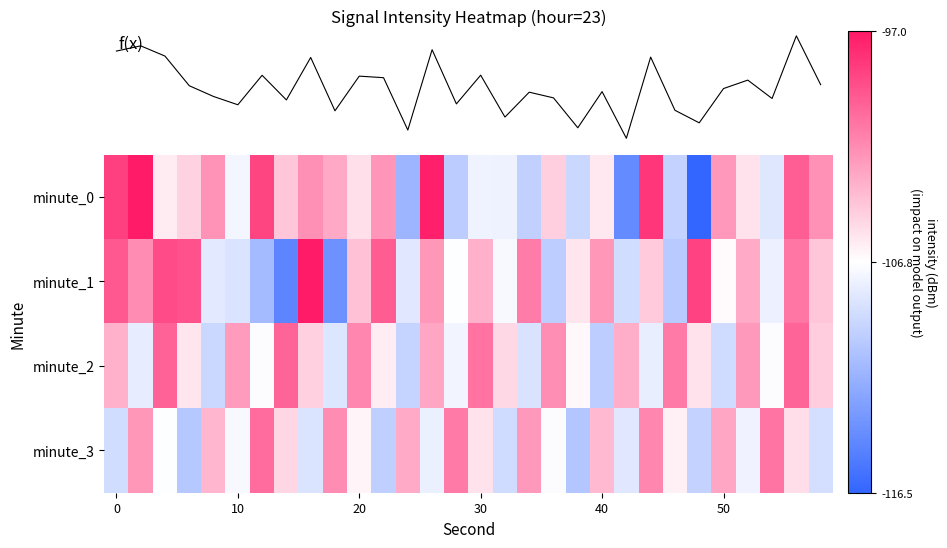

Reading right to left, what are all the values shown in this chart?

minute_0: -102.1	-100.0	-108.3	-105.5	-102.4	-116.5	-109.6	-98.3	-114.1	-105.8	-109.3	-104.7	-109.7	-107.5	-107.5	-109.9	-97.3	-111.4	-102.3	-105.4	-103.1	-102.1	-104.4	-98.9	-107.3	-102.2	-104.9	-106.0	-97.1	-98.7
minute_1: -104.3	-101.0	-107.7	-103.2	-106.5	-98.8	-110.1	-104.6	-108.9	-102.3	-105.7	-109.9	-101.2	-107.1	-103.5	-106.8	-102.3	-108.2	-99.9	-104.1	-113.7	-97.1	-114.5	-111.0	-108.5	-108.1	-99.4	-99.2	-101.9	-99.6
minute_2: -104.7	-100.2	-106.9	-102.5	-109.0	-105.6	-101.1	-107.8	-103.3	-109.9	-106.5	-102.0	-108.6	-105.1	-100.8	-107.3	-103.0	-109.5	-106.0	-101.7	-108.3	-104.8	-100.2	-106.9	-102.6	-109.2	-105.7	-100.1	-107.9	-103.5
minute_3: -108.8	-105.3	-100.9	-107.5	-103.0	-109.6	-106.1	-101.7	-108.2	-103.8	-110.3	-106.9	-102.5	-109.0	-105.6	-101.1	-107.7	-103.2	-109.8	-106.3	-101.9	-108.5	-105.0	-100.6	-107.1	-103.7	-110.2	-106.8	-102.3	-108.9